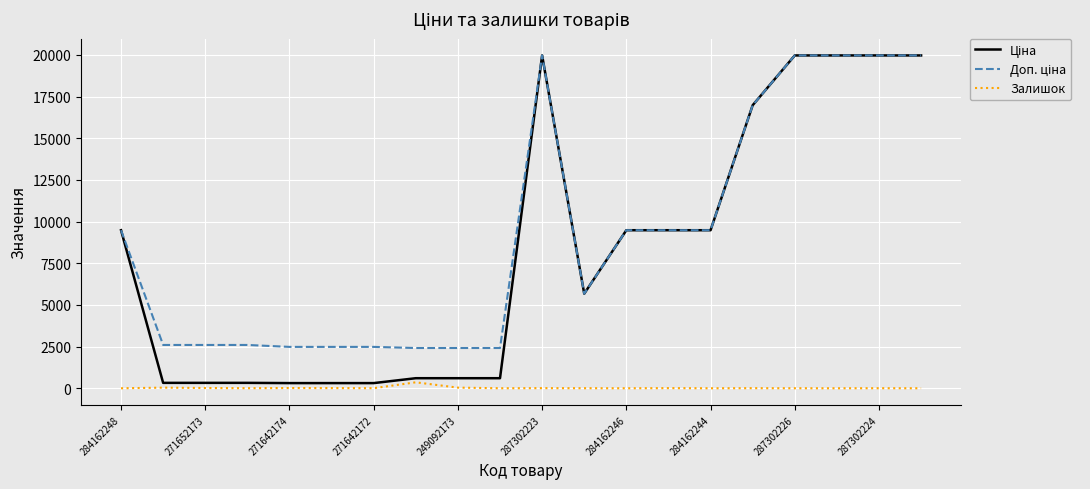

Is this an area chart (filled region under the line)?

No